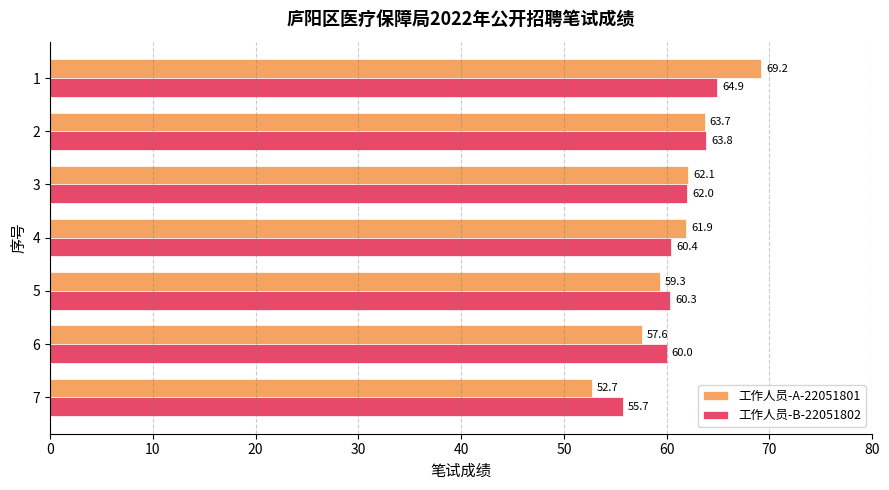

At which label is 工作人员-A-22051801 closest to 60?

5